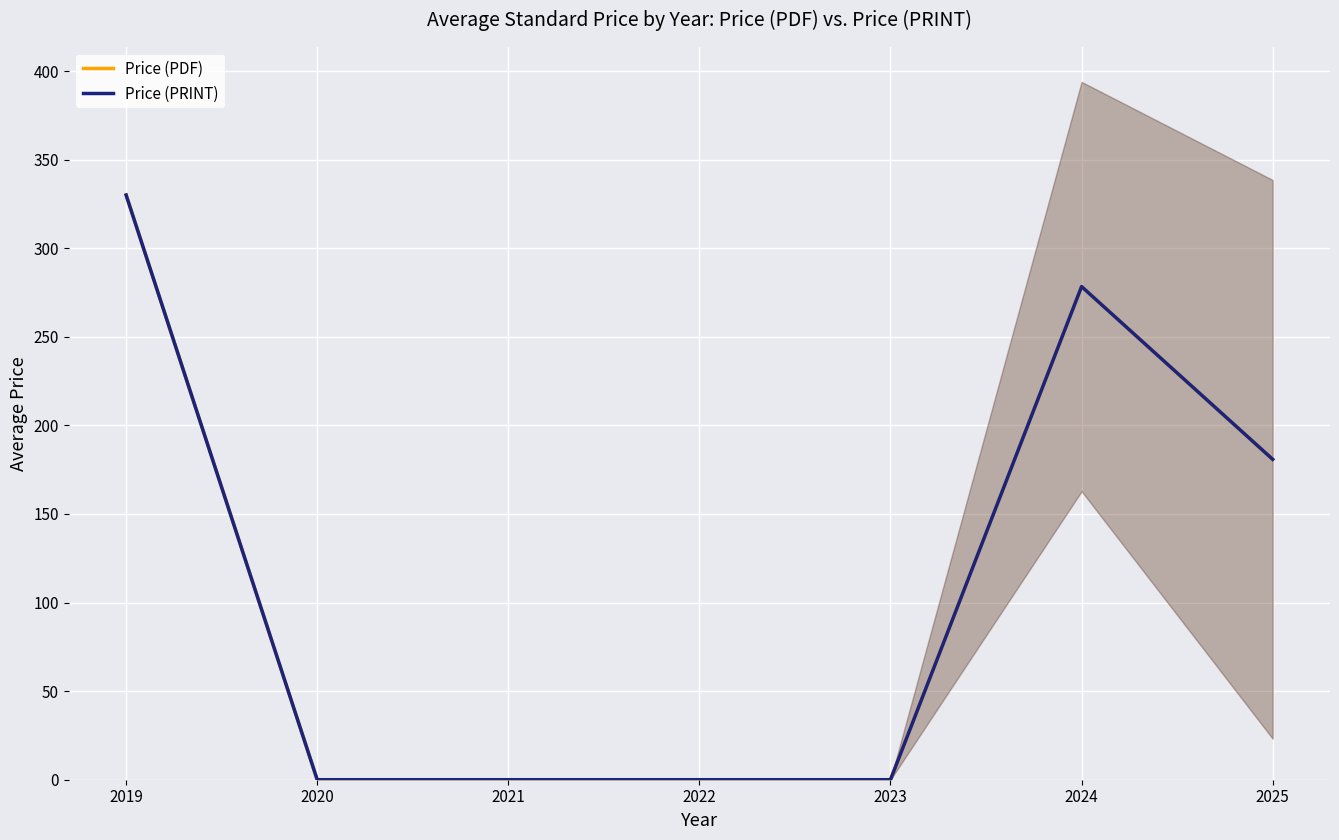

What is the difference between the second highest and second lowest values in the Price (PDF) series?

278.3